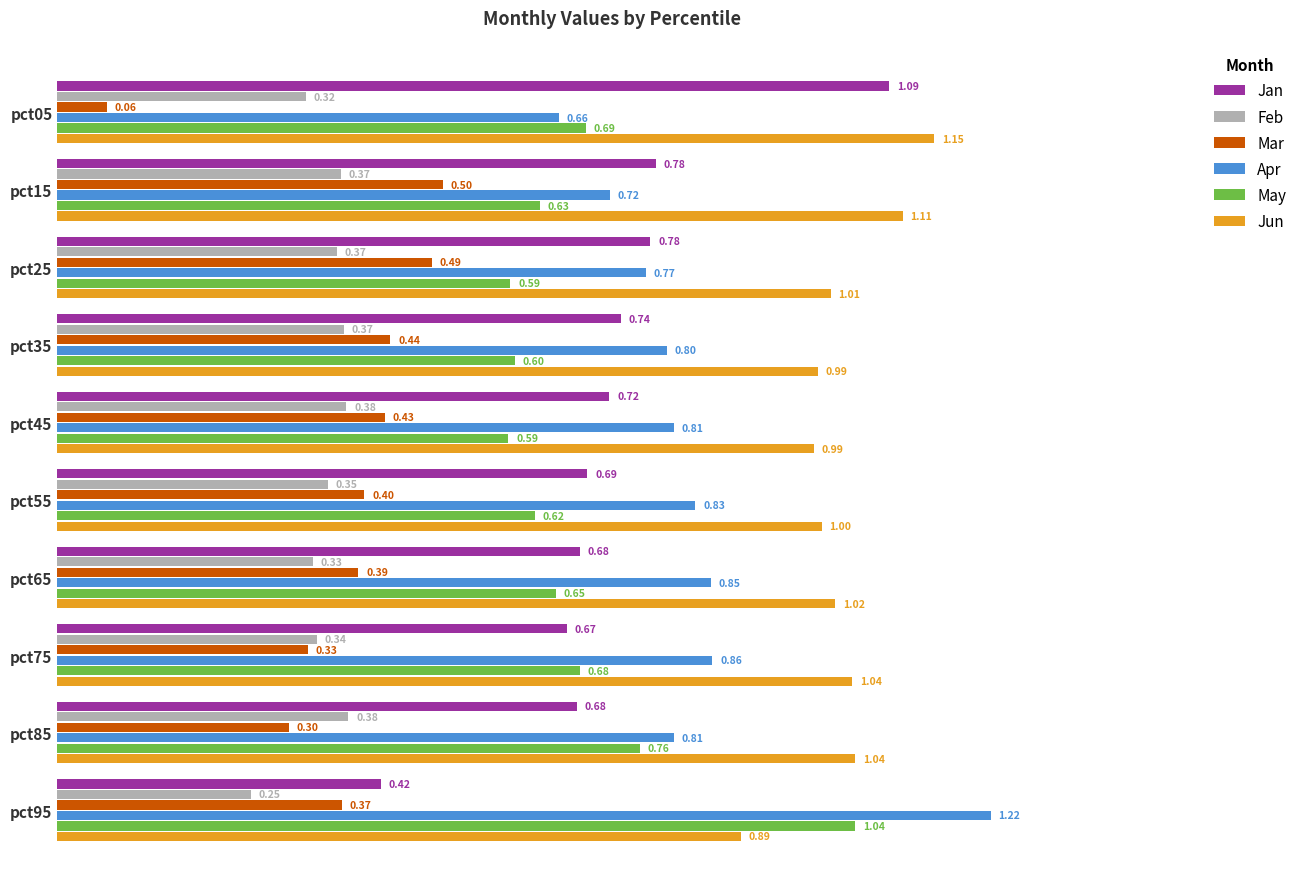

Which series has the largest total across all categories?

Jun